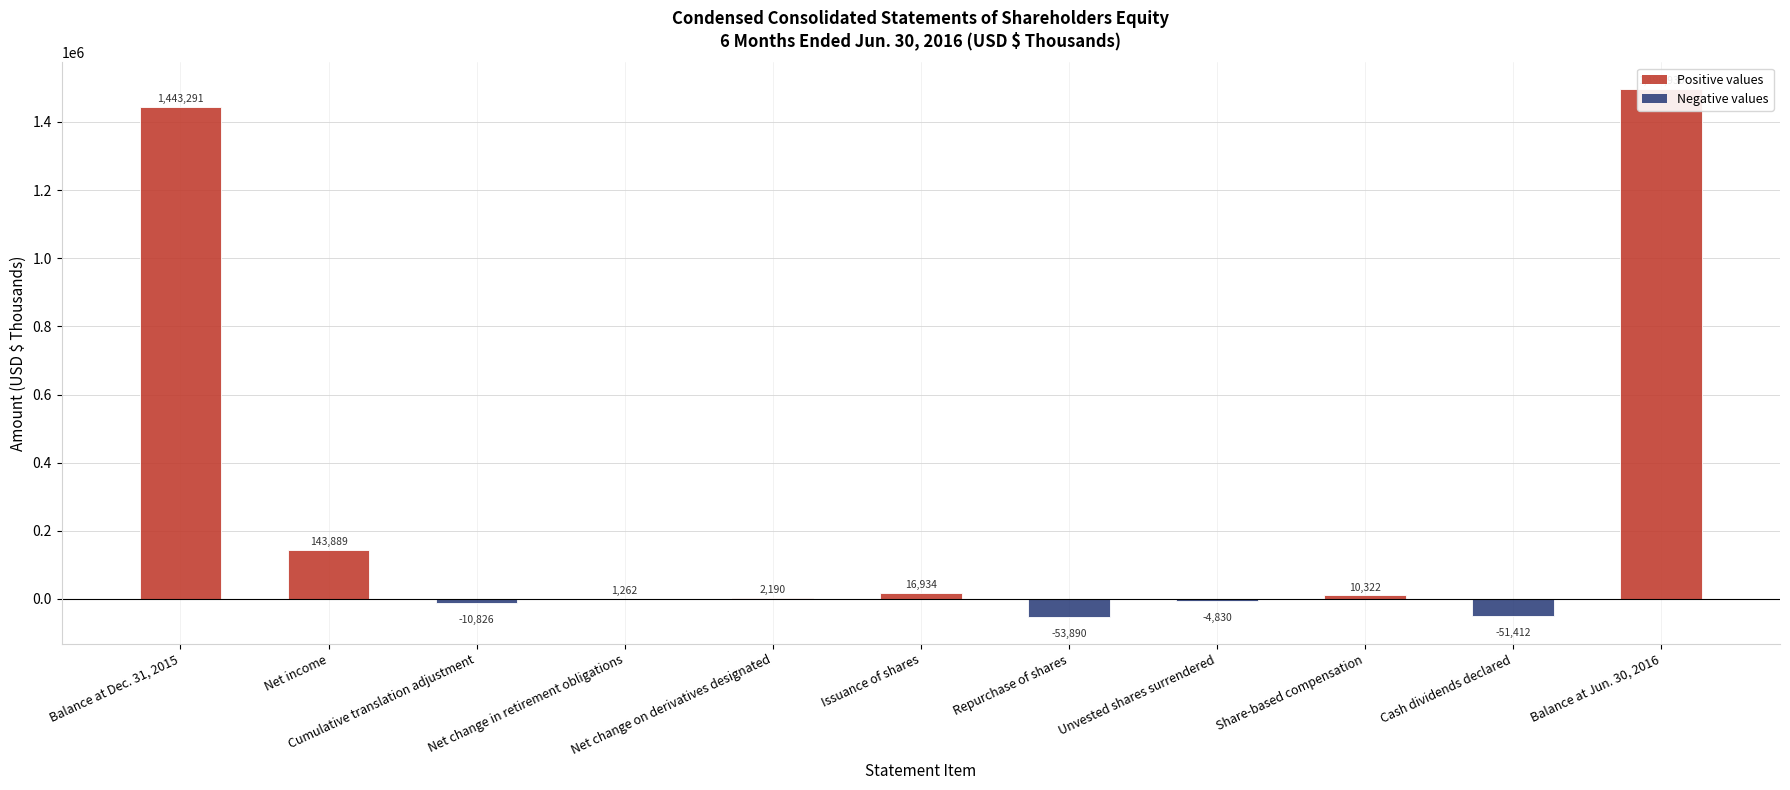

What is the label of the 4th bar from the left?

Net change in retirement obligations